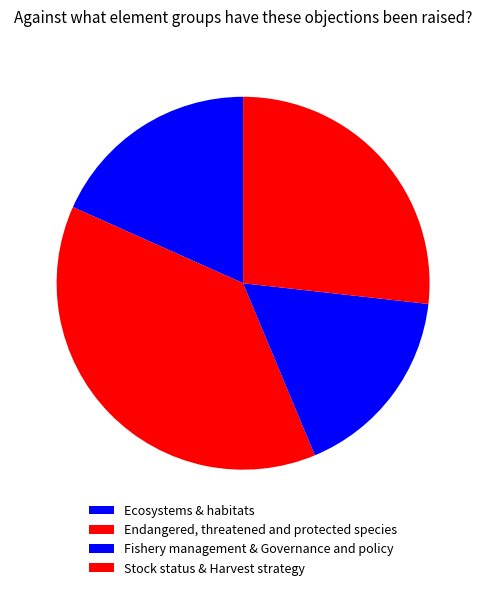

Between Endangered, threatened and protected species and Ecosystems & habitats, which is larger?

Endangered, threatened and protected species